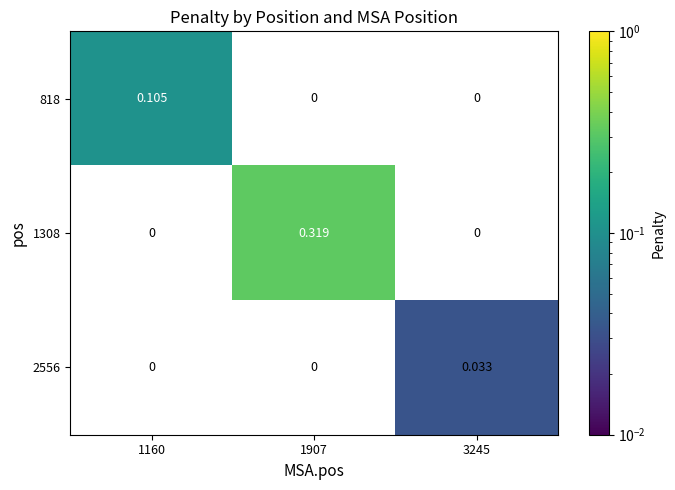

How many data points does each series have?

3